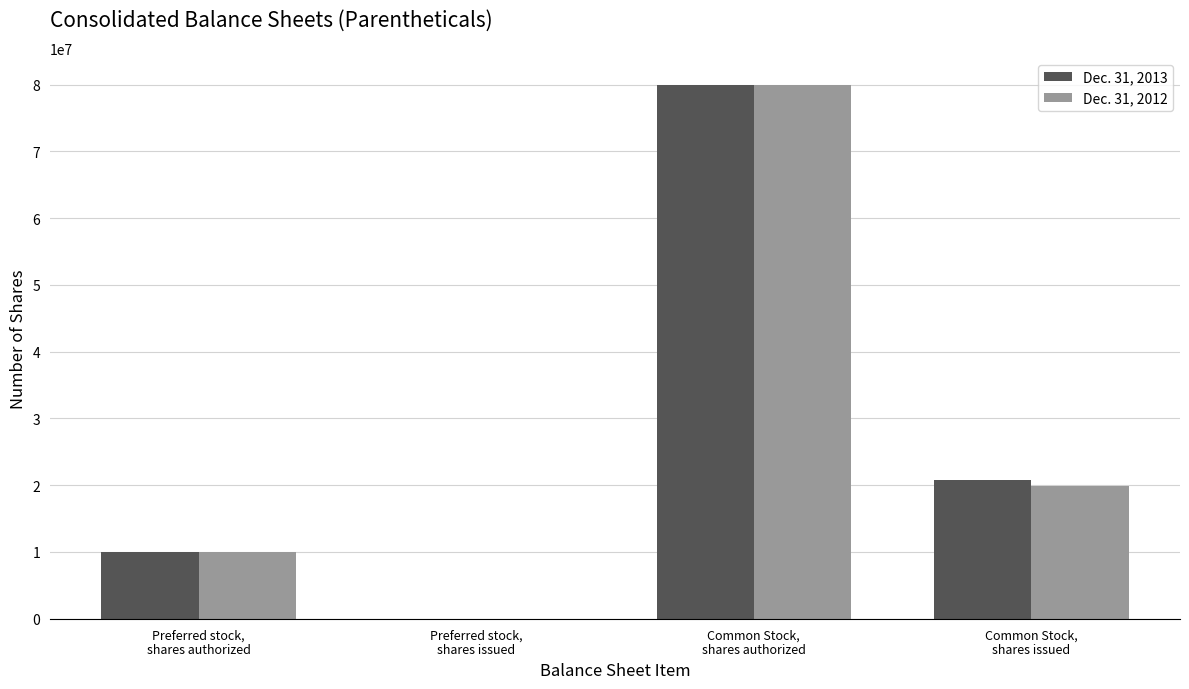

Where does the Dec. 31, 2013 series first go above 20804189?

Common Stock,
shares authorized